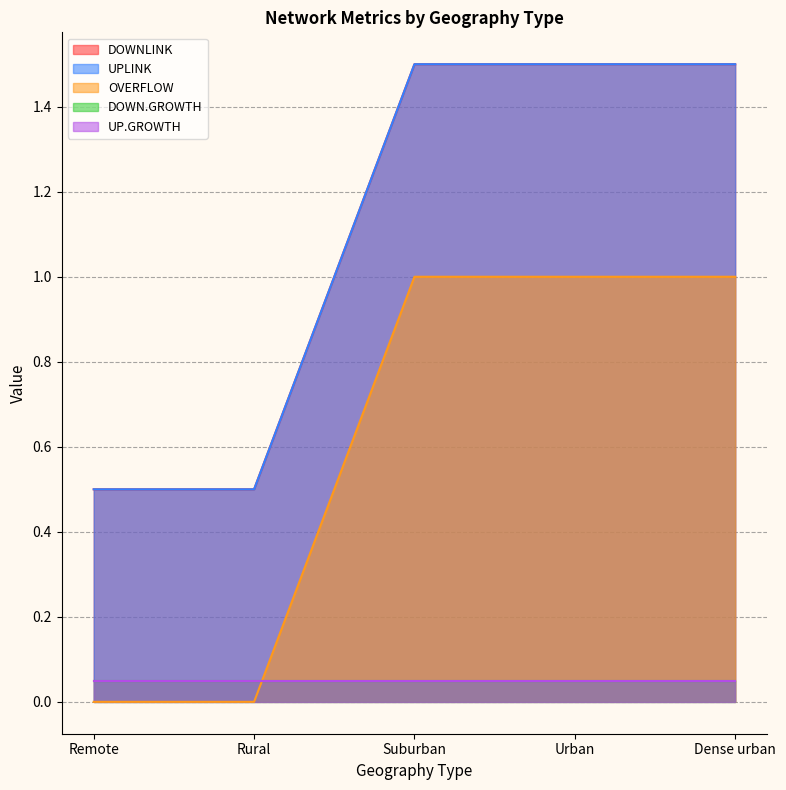

Between Urban and Dense urban, which series saw the biggest shift?

DOWNLINK